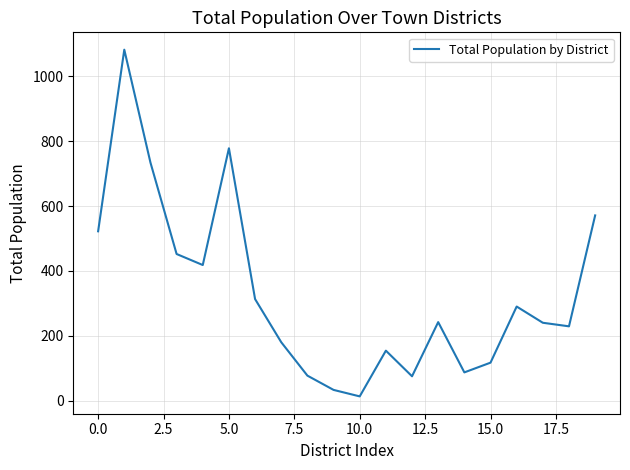

What is the maximum value shown in the chart?

1082